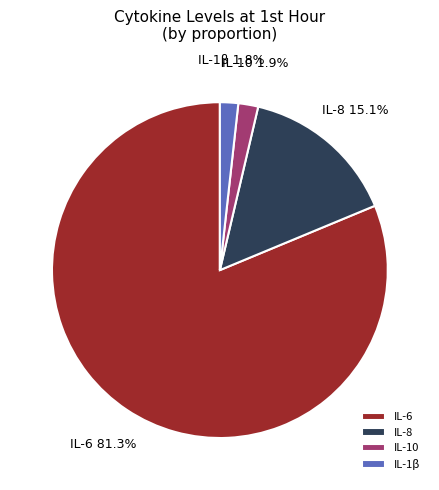

Approximately how many times larger is the value at IL-10 compared to IL-1β?

1.1